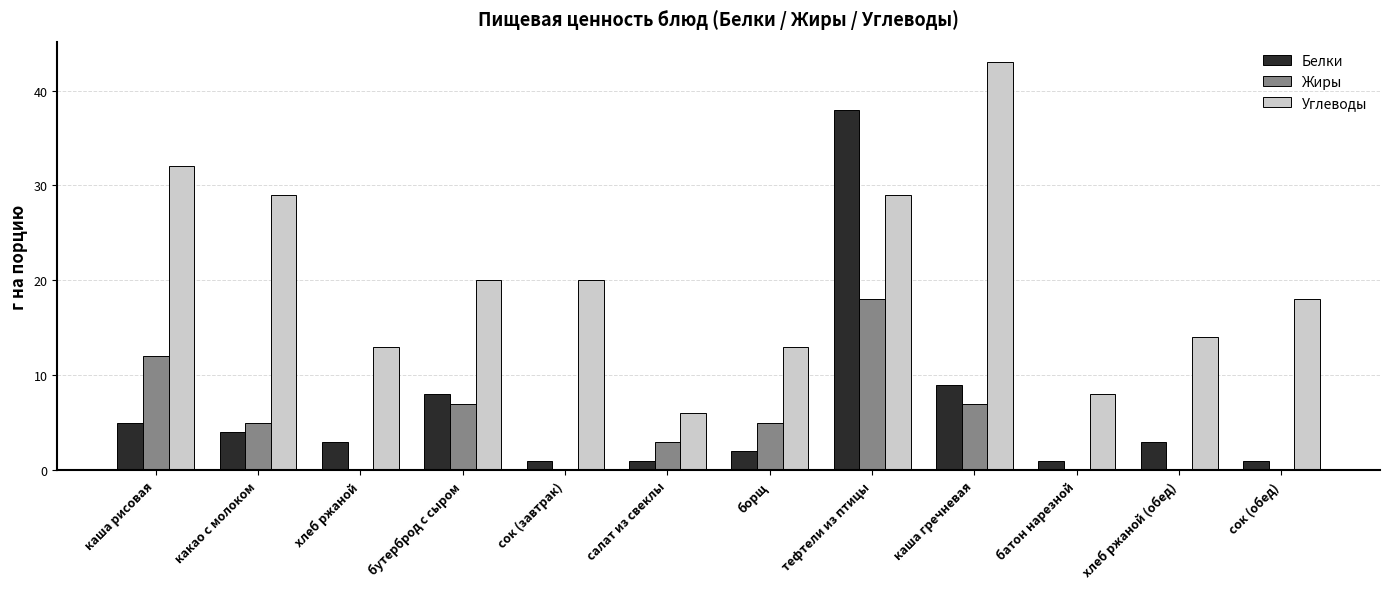

Reading left to right, what are all the values shown in this chart?

Белки: 5	4	3	8	1	1	2	38	9	1	3	1
Жиры: 12	5	0	7	0	3	5	18	7	0	0	0
Углеводы: 32	29	13	20	20	6	13	29	43	8	14	18